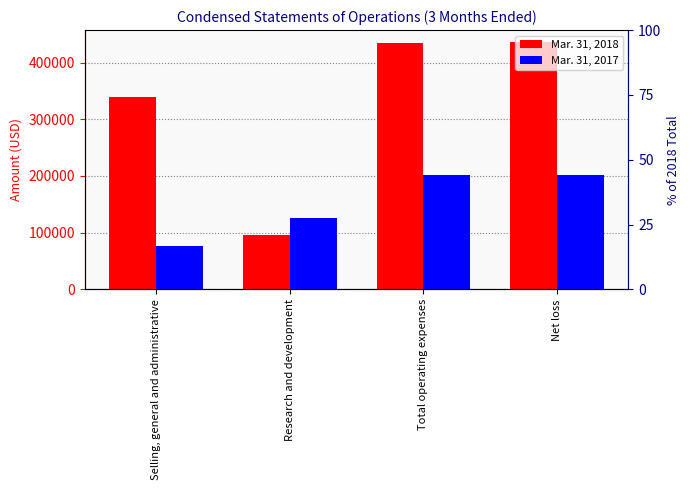

The Mar. 31, 2018 series shows 95985 at Research and development. True or false?

True